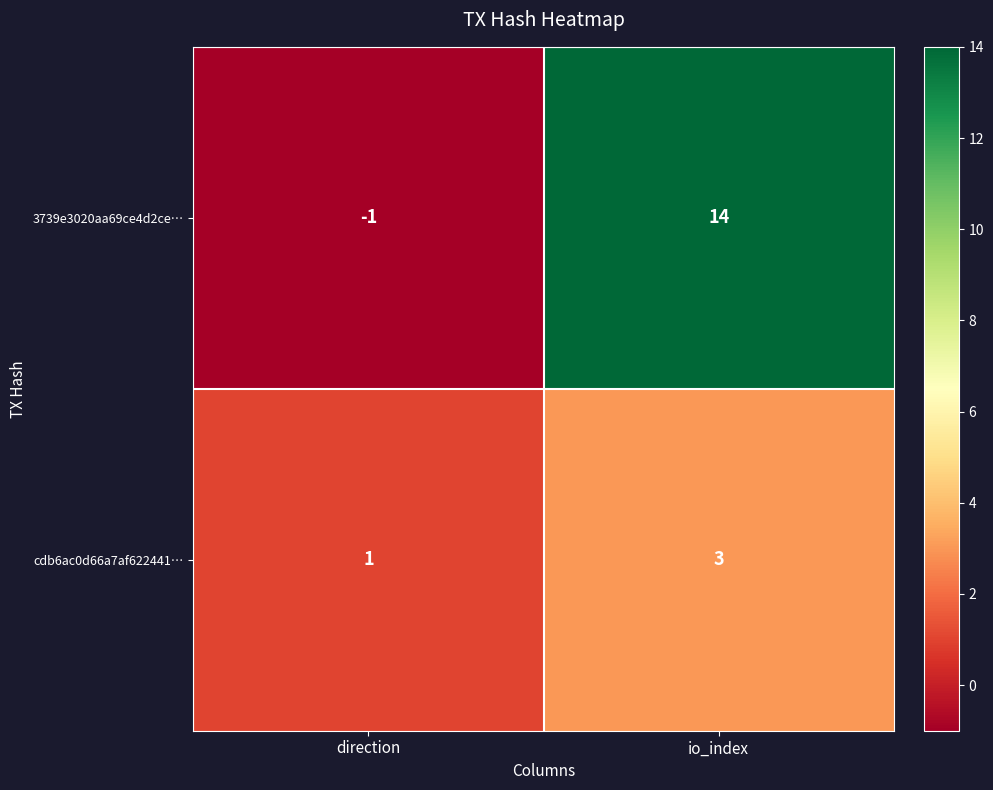

Where is 3739e3020aa69ce4d2ce… nearest to the value 6?

direction